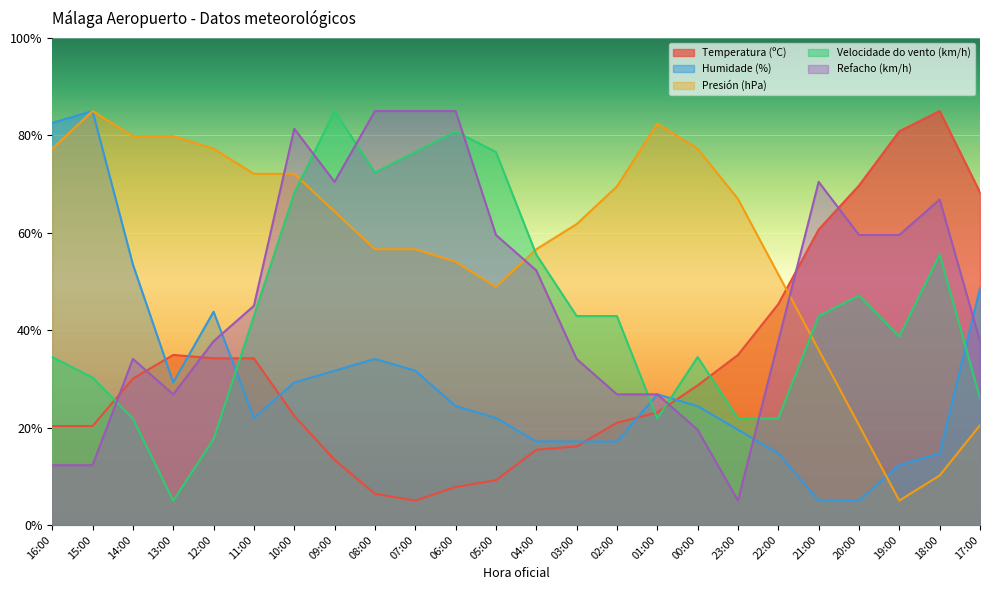

At 15:00, list the series in order from largest to smallest.

Humidade (%), Presión (hPa), Velocidade do vento (km/h), Temperatura (ºC), Refacho (km/h)